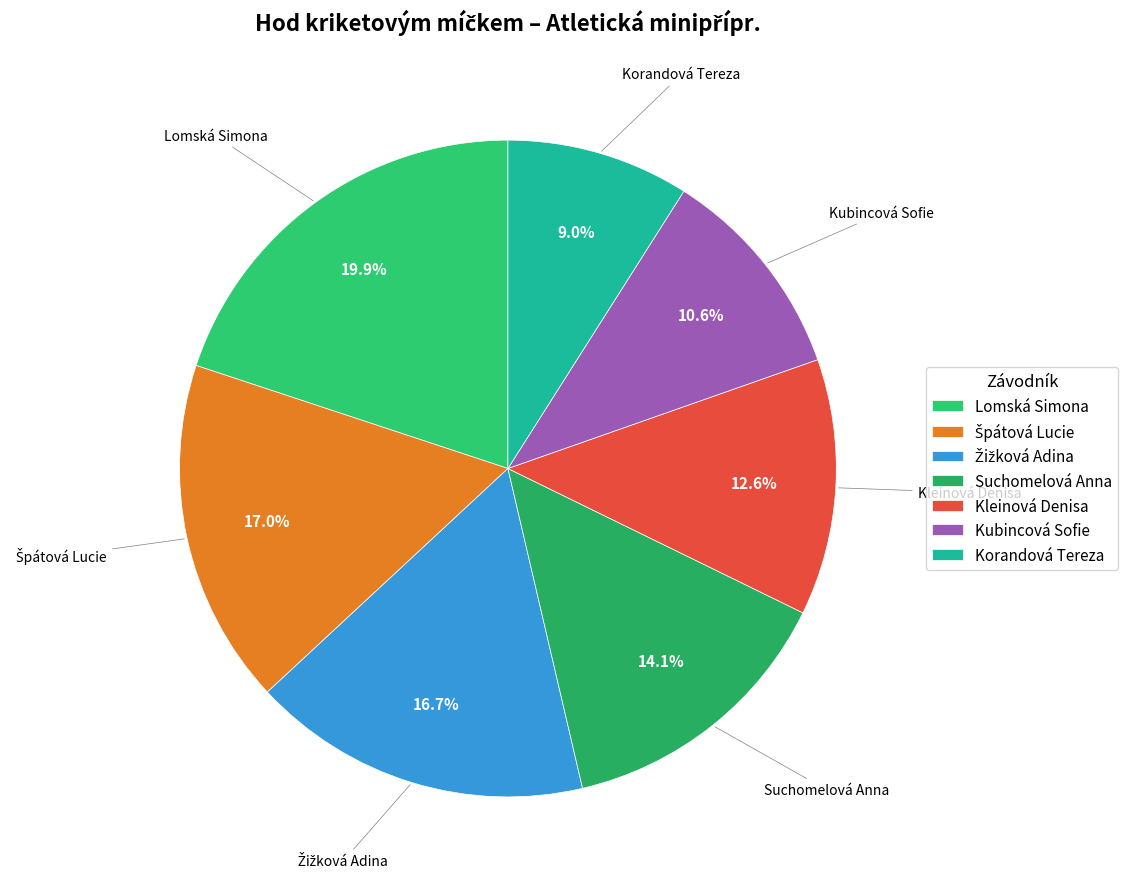

What percentage is NOT represented by Suchomelová Anna?

85.9%